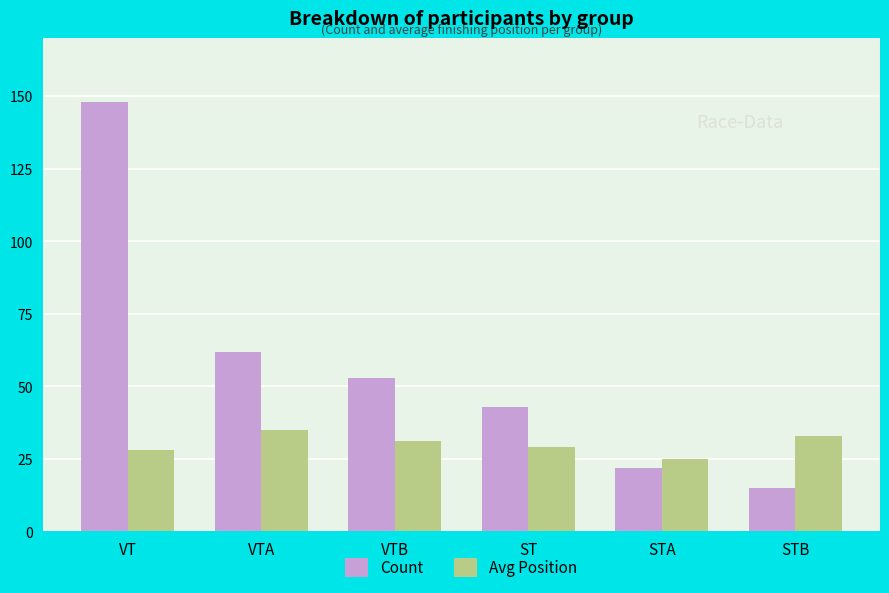

How many data points in Avg Position are less than 31?

3